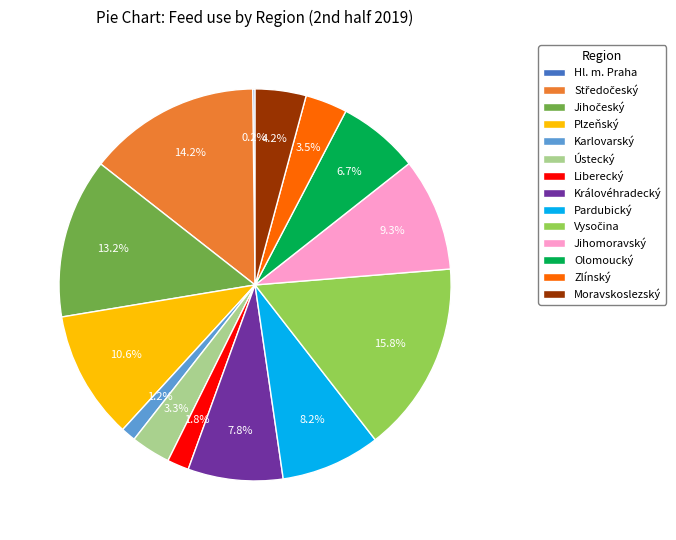

What is the ratio of the value at Jihomoravský to the value at Olomoucký?

1.4